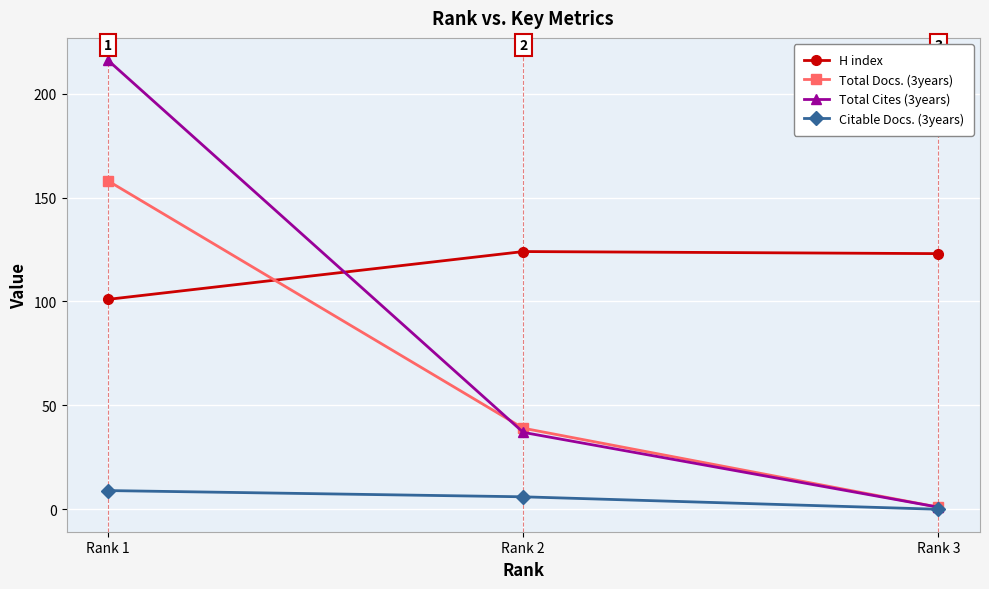

What is the total value across all series at Rank 1?

484